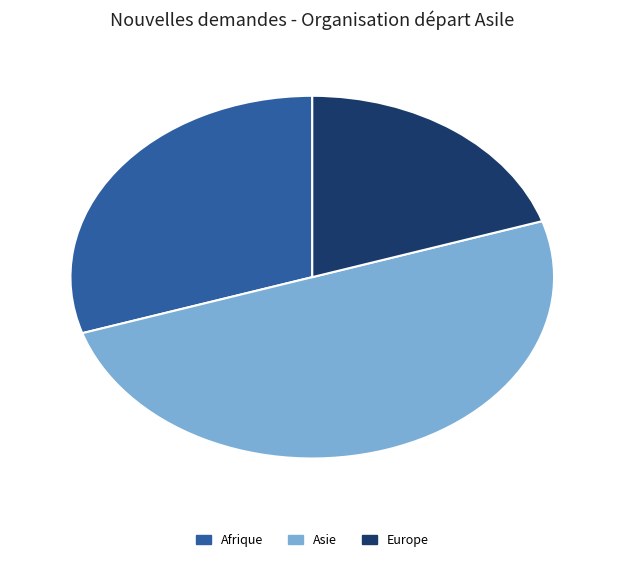

Which slice is the largest?

Asie